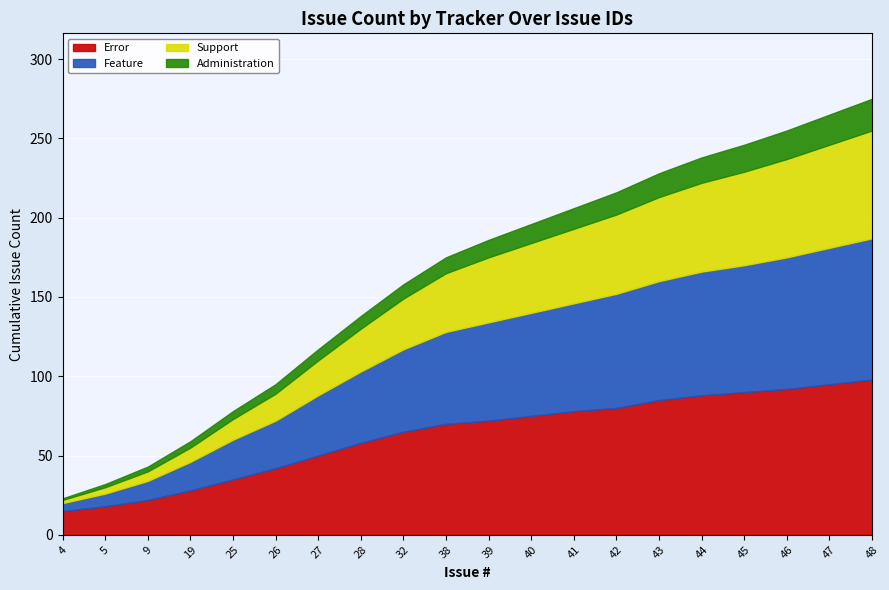

At which category is the sum across all series the highest?

48